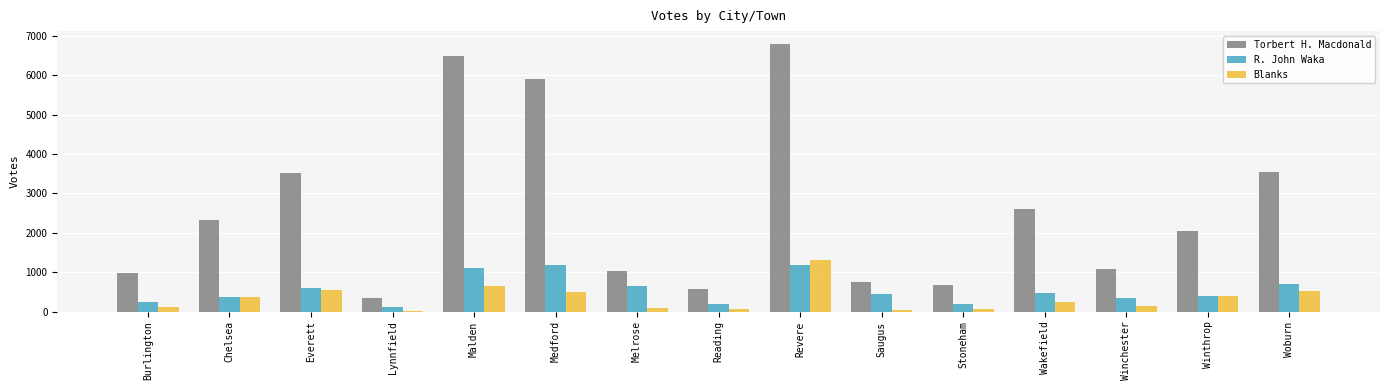

What is the sum of all R. John Waka values?

8171